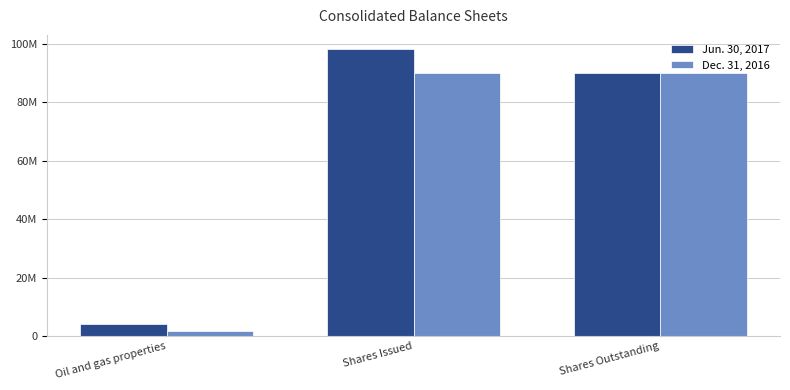

List the series in order of their peak value, lowest first.

Dec. 31, 2016, Jun. 30, 2017